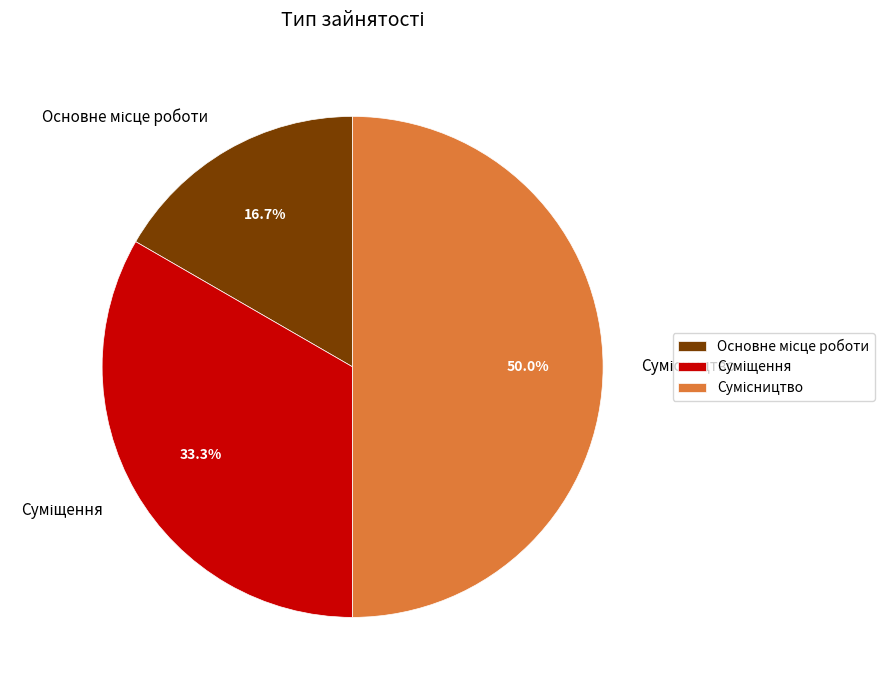

What percentage is the Сумісництво slice, to the nearest percent?

50%